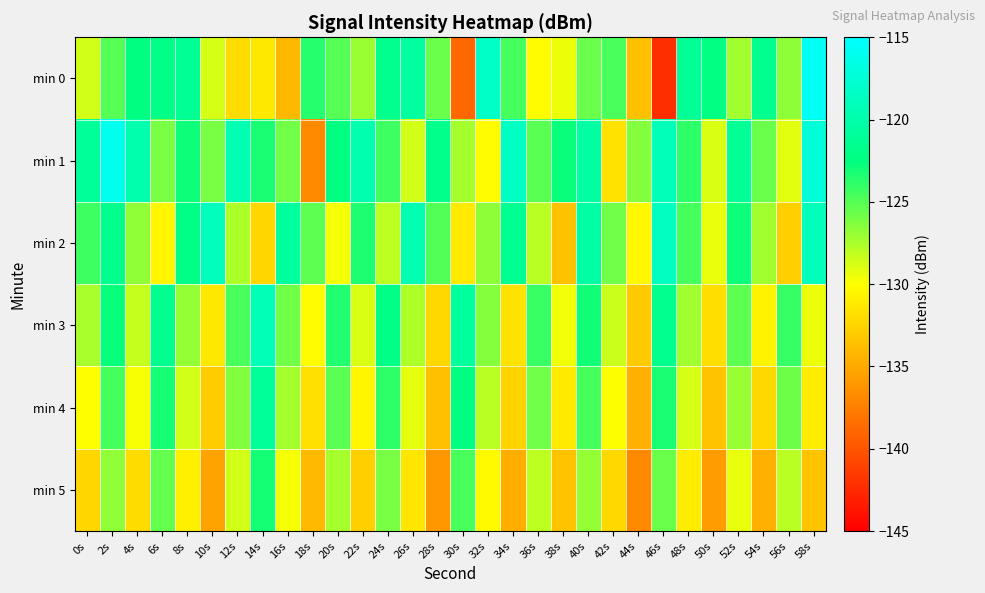

Reading right to left, list all the values displayed in this chart.

min 0: 58s=-115.6	56s=-126.7	54s=-121.7	52s=-127.2	50s=-122.4	48s=-121.1	46s=-142.3	44s=-133.7	42s=-124.7	40s=-125.6	38s=-129.4	36s=-130.1	34s=-124.6	32s=-118.3	30s=-138.8	28s=-125.6	26s=-120.7	24s=-121.8	22s=-127.0	20s=-125.1	18s=-123.6	16s=-134.2	14s=-131.4	12s=-132.1	10s=-128.8	8s=-121.3	6s=-122.1	4s=-122.4	2s=-125.1	0s=-128.6
min 1: 58s=-117.4	56s=-129.1	54s=-125.6	52s=-121.3	50s=-128.9	48s=-123.8	46s=-119.2	44s=-126.4	42s=-131.7	40s=-120.5	38s=-122.8	36s=-125.1	34s=-118.6	32s=-130.2	30s=-127.4	28s=-121.9	26s=-128.7	24s=-124.3	22s=-119.8	20s=-122.5	18s=-136.9	16s=-125.9	14s=-123.3	12s=-119.6	10s=-126.0	8s=-122.9	6s=-126.1	4s=-119.9	2s=-116.1	0s=-121.1
min 2: 58s=-119.1	56s=-132.8	54s=-127.2	52s=-122.9	50s=-129.3	48s=-124.6	46s=-118.7	44s=-130.4	42s=-125.8	40s=-120.3	38s=-133.6	36s=-127.9	34s=-121.5	32s=-126.7	30s=-131.2	28s=-124.9	26s=-119.6	24s=-128.1	22s=-123.4	20s=-129.7	18s=-125.3	16s=-120.8	14s=-132.4	12s=-127.6	10s=-118.9	8s=-122.1	6s=-130.5	4s=-126.8	2s=-121.7	0s=-124.3
min 3: 58s=-129.5	56s=-124.1	54s=-130.6	52s=-125.3	50s=-131.9	48s=-127.2	46s=-121.7	44s=-133.1	42s=-128.4	40s=-123.0	38s=-129.6	36s=-124.2	34s=-131.7	32s=-126.4	30s=-120.8	28s=-132.3	26s=-127.6	24s=-122.1	22s=-128.9	20s=-123.5	18s=-130.2	16s=-125.8	14s=-119.3	12s=-124.7	10s=-131.4	8s=-126.9	6s=-121.6	4s=-128.3	2s=-122.8	0s=-127.5
min 4: 58s=-131.1	56s=-125.7	54s=-132.3	52s=-127.0	50s=-133.5	48s=-128.8	46s=-123.3	44s=-134.6	42s=-130.0	40s=-124.6	38s=-131.2	36s=-125.8	34s=-132.5	32s=-128.0	30s=-122.4	28s=-133.7	26s=-129.2	24s=-123.8	22s=-130.5	20s=-125.1	18s=-131.8	16s=-127.4	14s=-121.0	12s=-126.3	10s=-133.0	8s=-128.6	6s=-123.2	4s=-129.8	2s=-124.5	0s=-130.1
min 5: 58s=-133.4	56s=-128.0	54s=-134.6	52s=-129.3	50s=-135.8	48s=-131.1	46s=-125.6	44s=-136.9	42s=-132.3	40s=-126.9	38s=-133.5	36s=-128.1	34s=-134.8	32s=-130.3	30s=-124.7	28s=-136.0	26s=-131.5	24s=-126.1	22s=-132.8	20s=-127.4	18s=-134.1	16s=-129.7	14s=-123.2	12s=-128.6	10s=-135.3	8s=-130.9	6s=-125.5	4s=-132.1	2s=-126.8	0s=-132.4